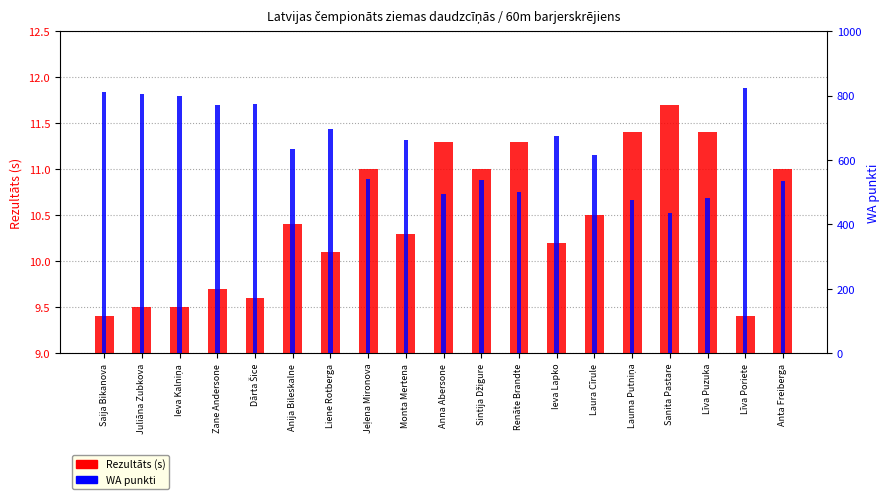

True or false: WA punkti has a value of 539.0 at Sintija Džigure.

True